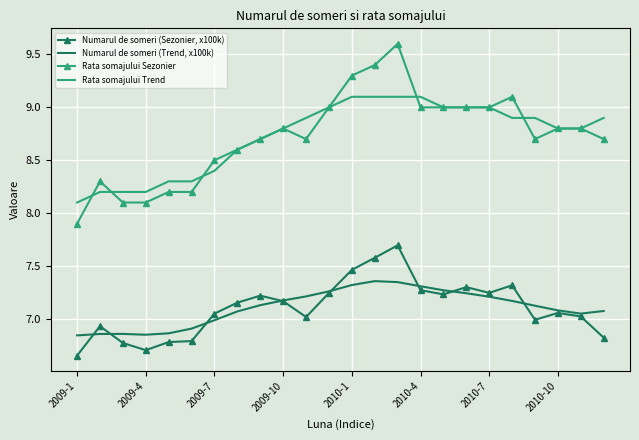

How many values in the Rata somajului Sezonier series exceed 8?

23